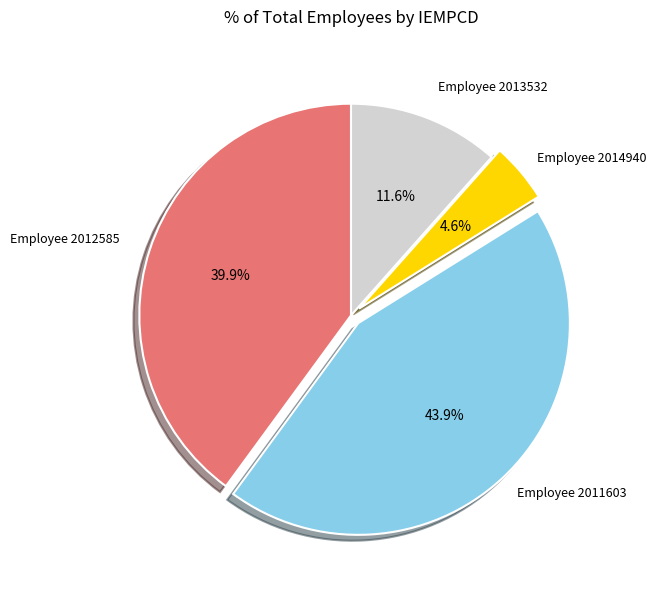

Rank the categories by value from highest to lowest.

Employee 2011603, Employee 2012585, Employee 2013532, Employee 2014940